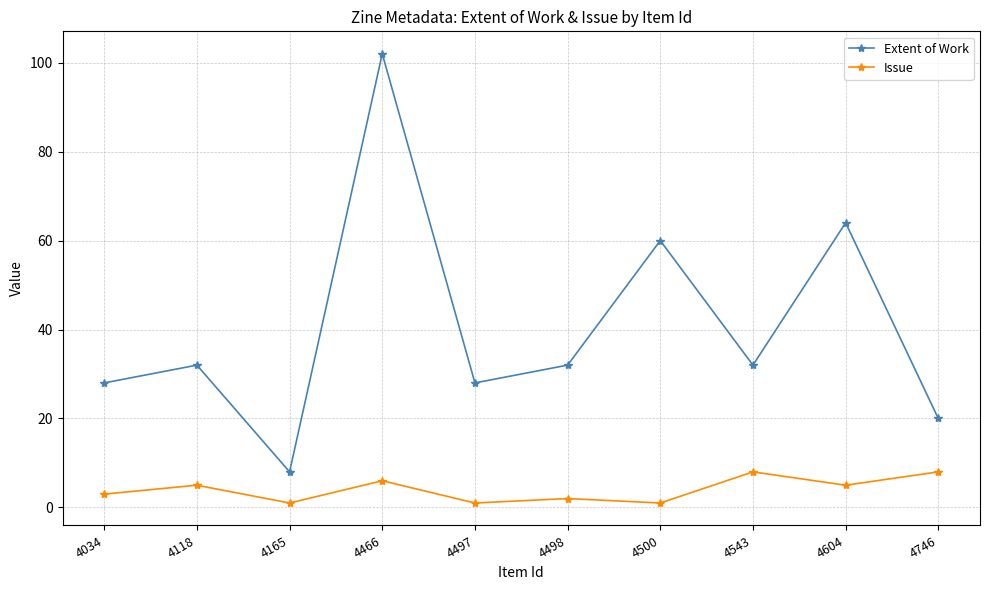

Which series has the largest range (max minus min)?

Extent of Work